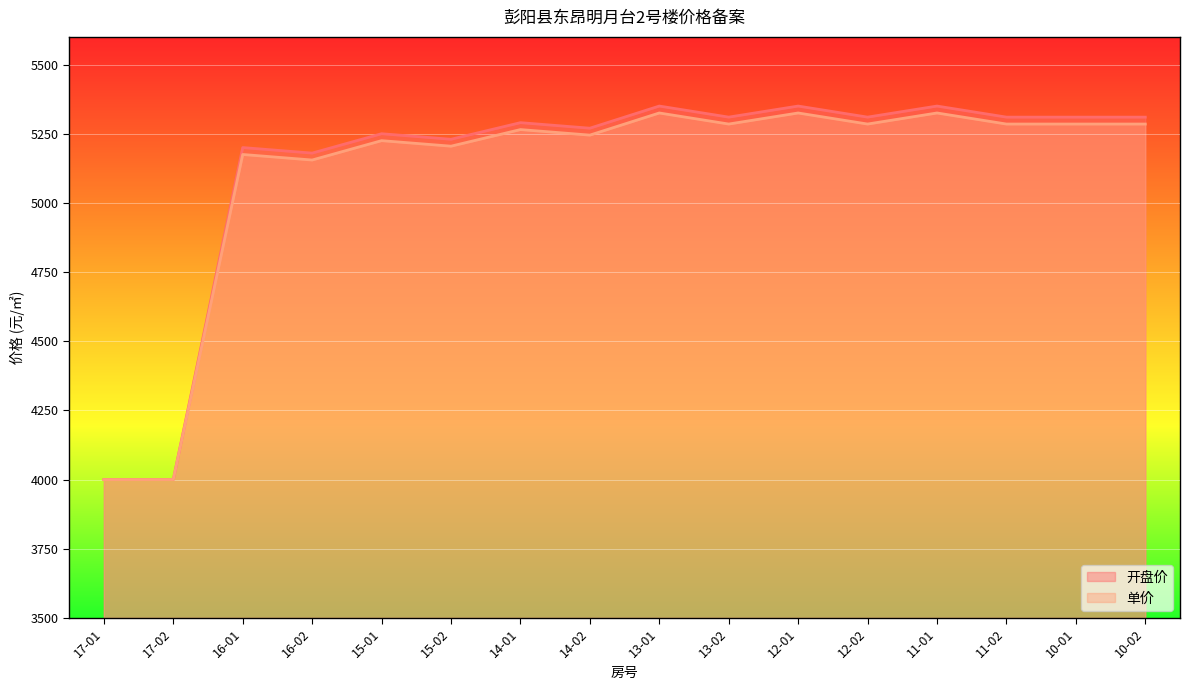

What is the minimum value shown in the chart?

4000